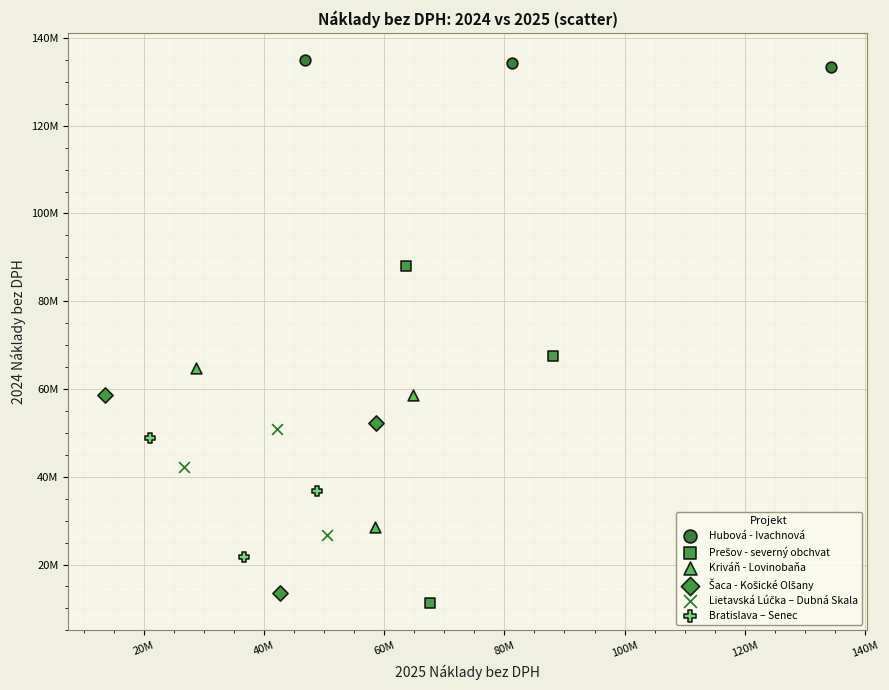

Which series contains the highest Y value?

Hubová - Ivachnová